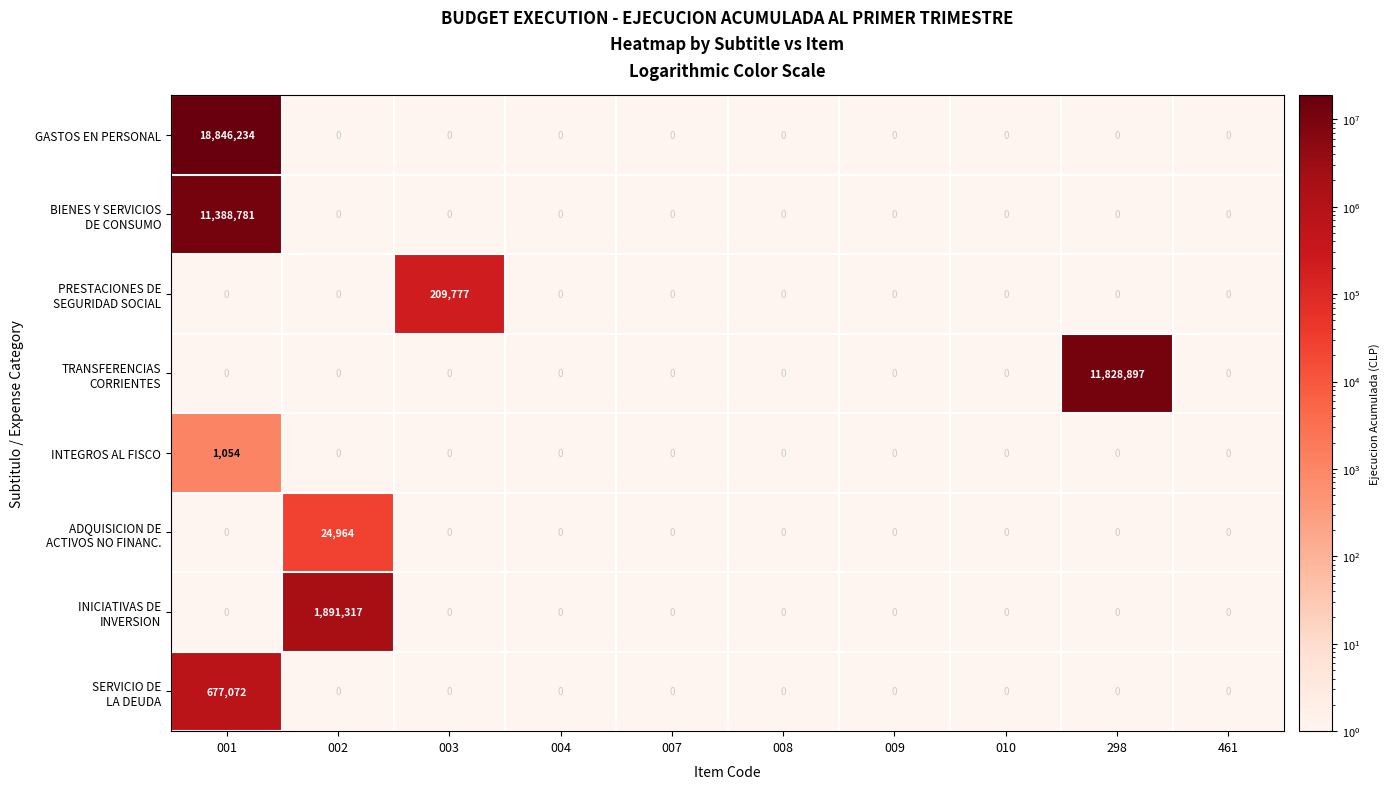

At how many categories does at least one series exceed 4523536?

2